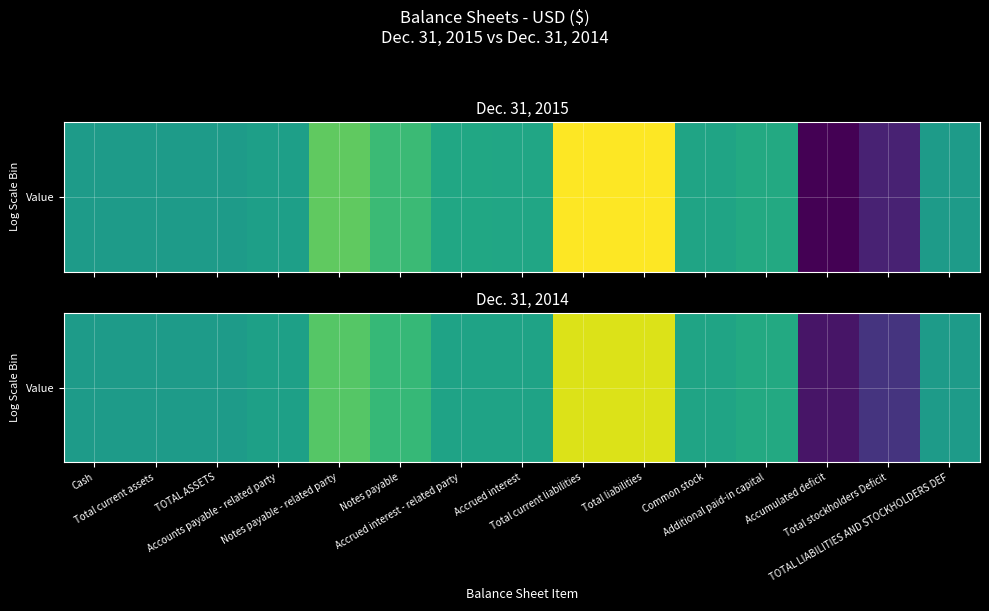

What is the sum of all values?

212105